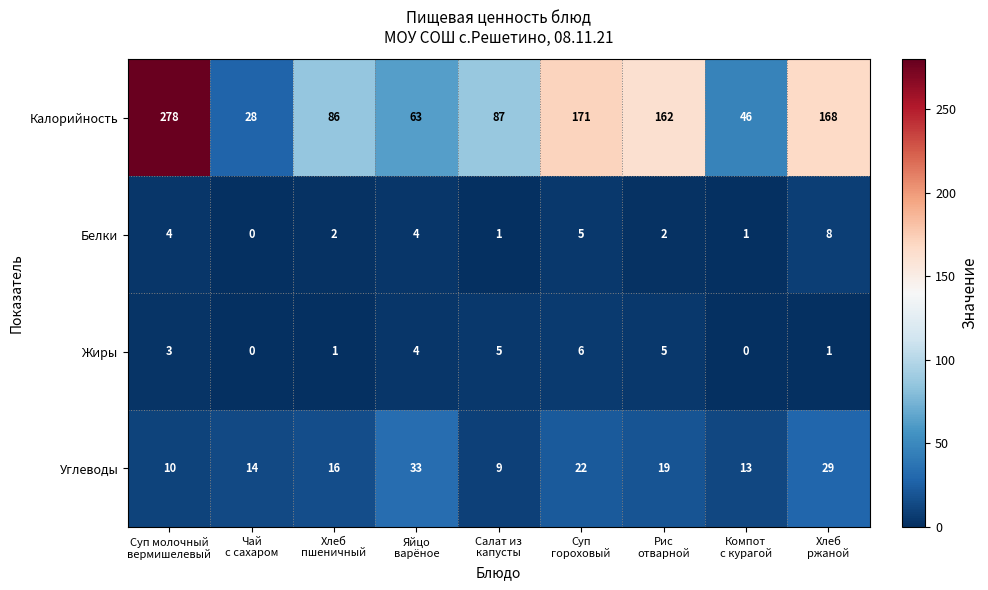

Which series has the largest range (max minus min)?

Калорийность